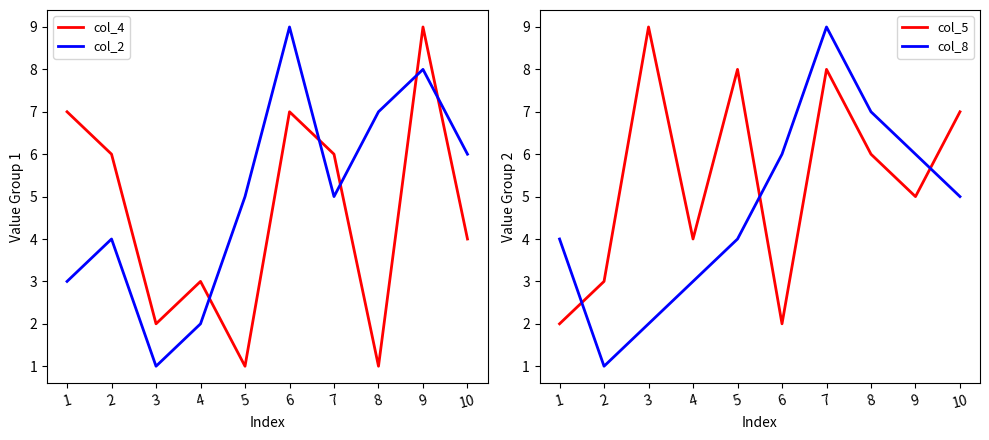

Reading left to right, transcribe all the data shown in this chart.

col_4: 1=7	2=6	3=2	4=3	5=1	6=7	7=6	8=1	9=9	10=4
col_2: 1=3	2=4	3=1	4=2	5=5	6=9	7=5	8=7	9=8	10=6
col_5: 1=2	2=3	3=9	4=4	5=8	6=2	7=8	8=6	9=5	10=7
col_8: 1=4	2=1	3=2	4=3	5=4	6=6	7=9	8=7	9=6	10=5